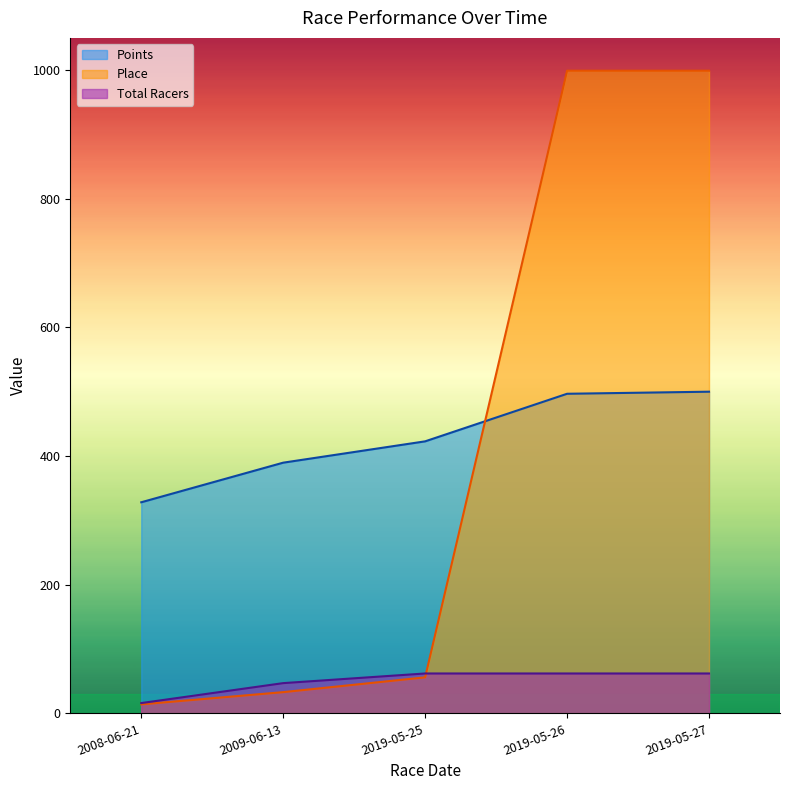

The Place series shows 999.0 at 2019-05-26. True or false?

True